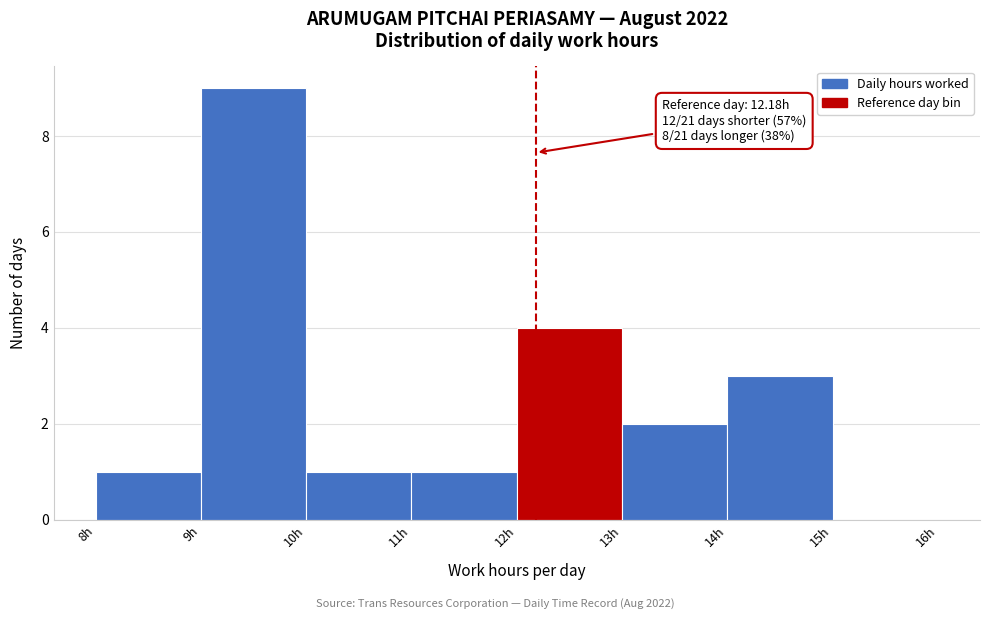

Which range on the x-axis has the tallest bar?

9 to 10